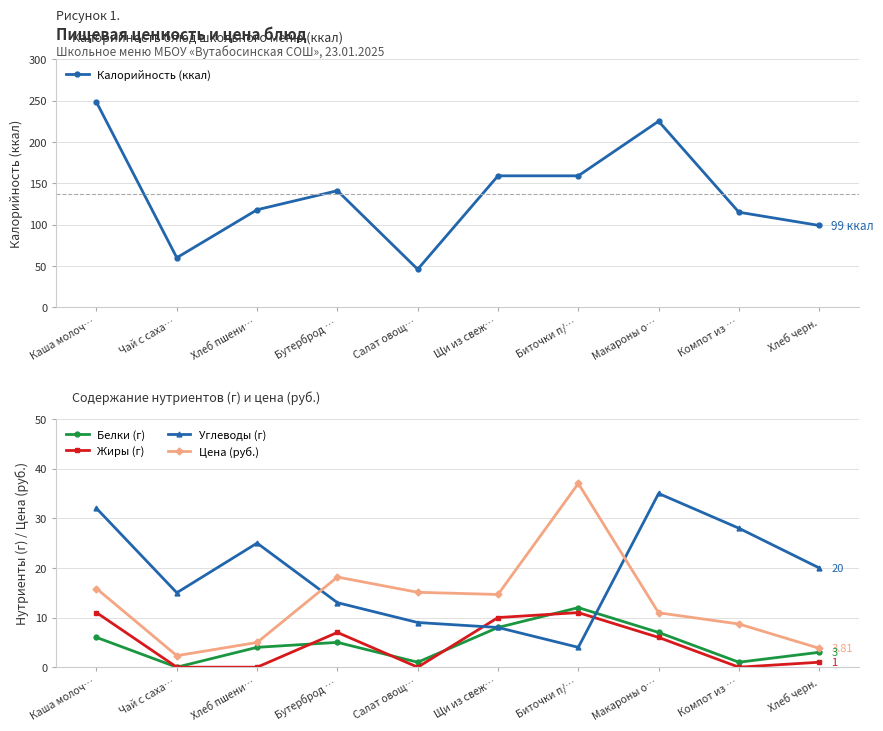

Reading left to right, what are all the values shown in this chart?

Калорийность (ккал): 248.0	60.0	118.0	141.0	46.0	159.0	159.0	225.0	115.0	99.0
Белки (г): 6.0	0.0	4.0	5.0	1.0	8.0	12.0	7.0	1.0	3.0
Жиры (г): 11.0	0.0	0.0	7.0	0.0	10.0	11.0	6.0	0.0	1.0
Углеводы (г): 32.0	15.0	25.0	13.0	9.0	8.0	4.0	35.0	28.0	20.0
Цена (руб.): 15.8	2.3	5.0	18.2	15.1	14.7	37.0	11.0	8.7	3.8